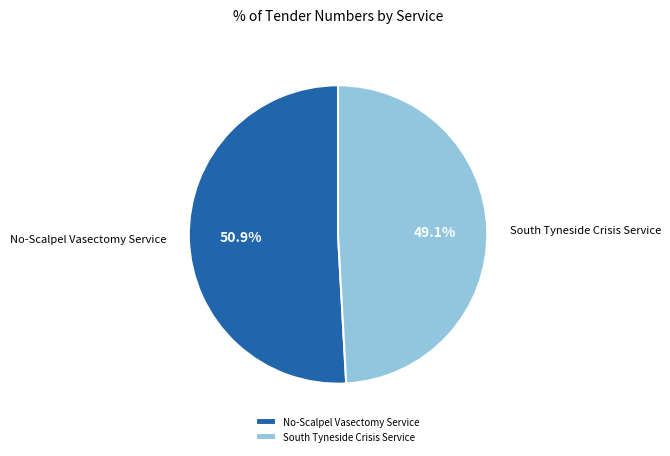

What is the total percentage of South Tyneside Crisis Service and No-Scalpel Vasectomy Service?

100.0%